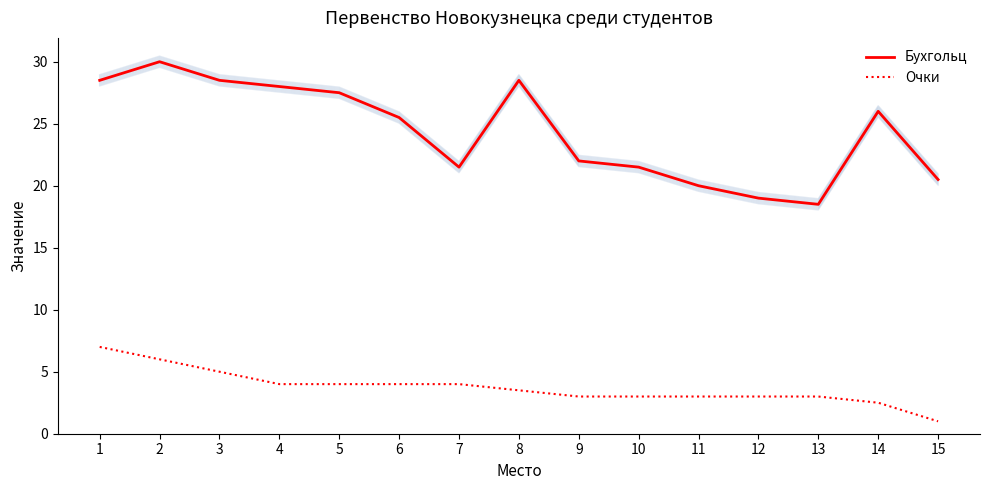

Rank the series at 12 from lowest to highest value.

Очки, Бухгольц